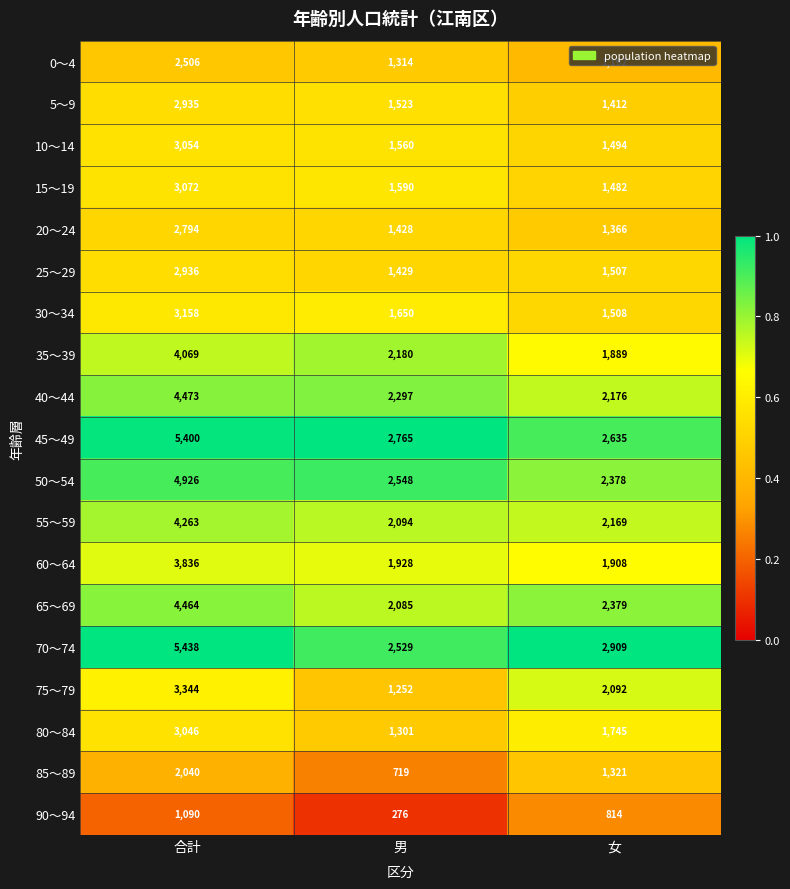

Is it true that 5～9 equals 2078 at 女?

False